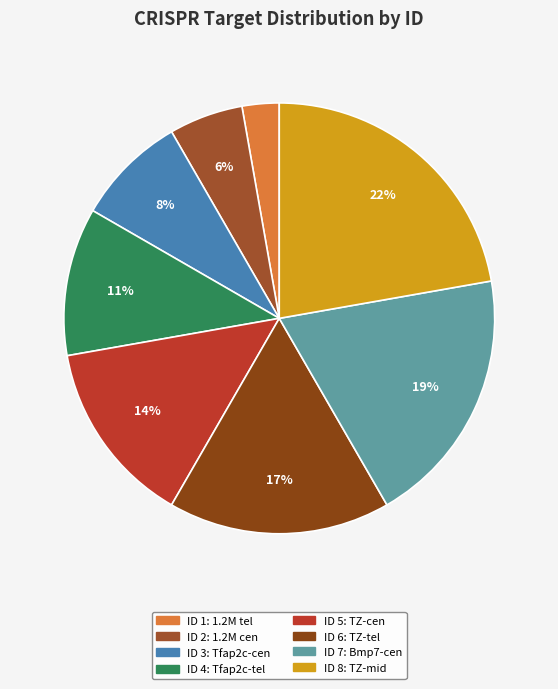

How many segments does this pie chart have?

8